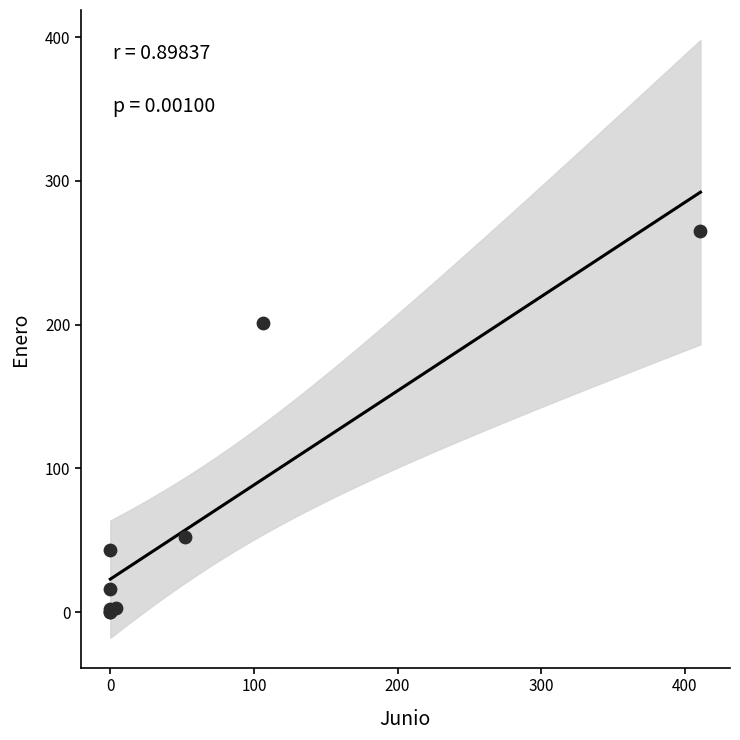

What Y value in the scatter plot is closest to 132?

201